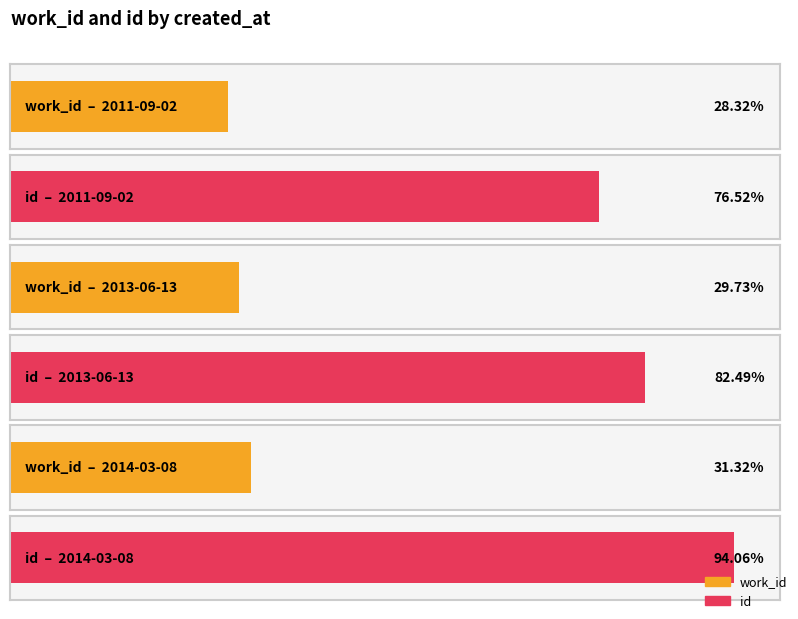

Which has a higher value, 2014-03-08 or 2013-06-13?

2014-03-08